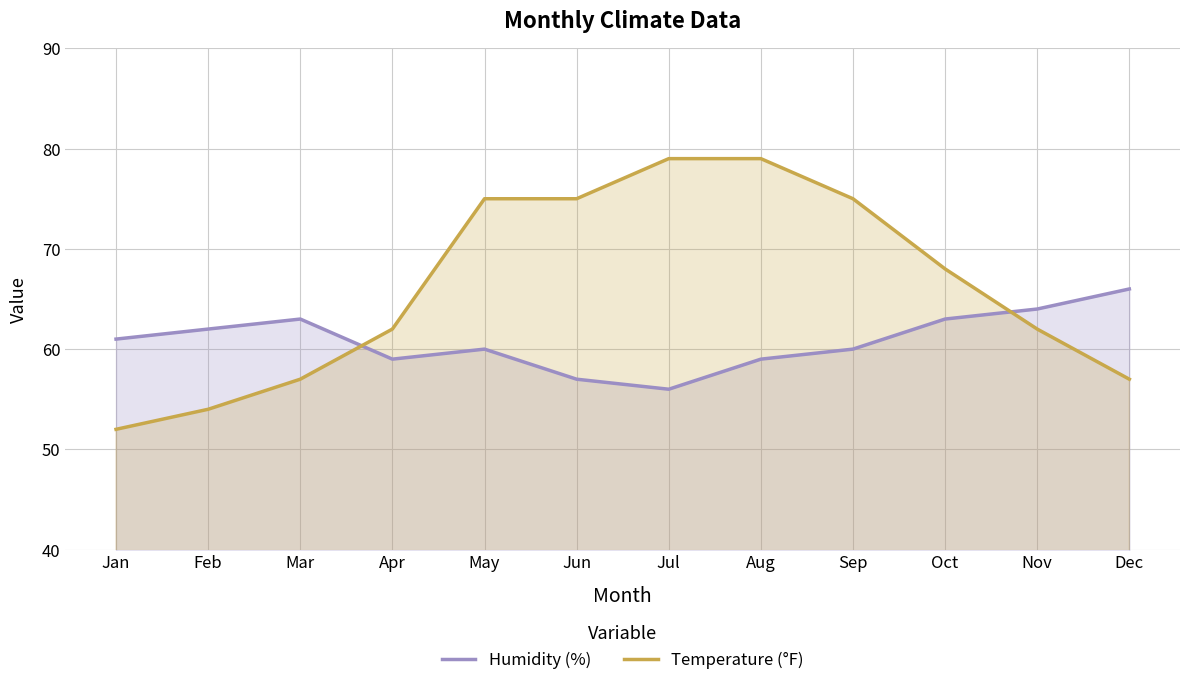

The Humidity (%) series shows 56 at Jul. True or false?

True